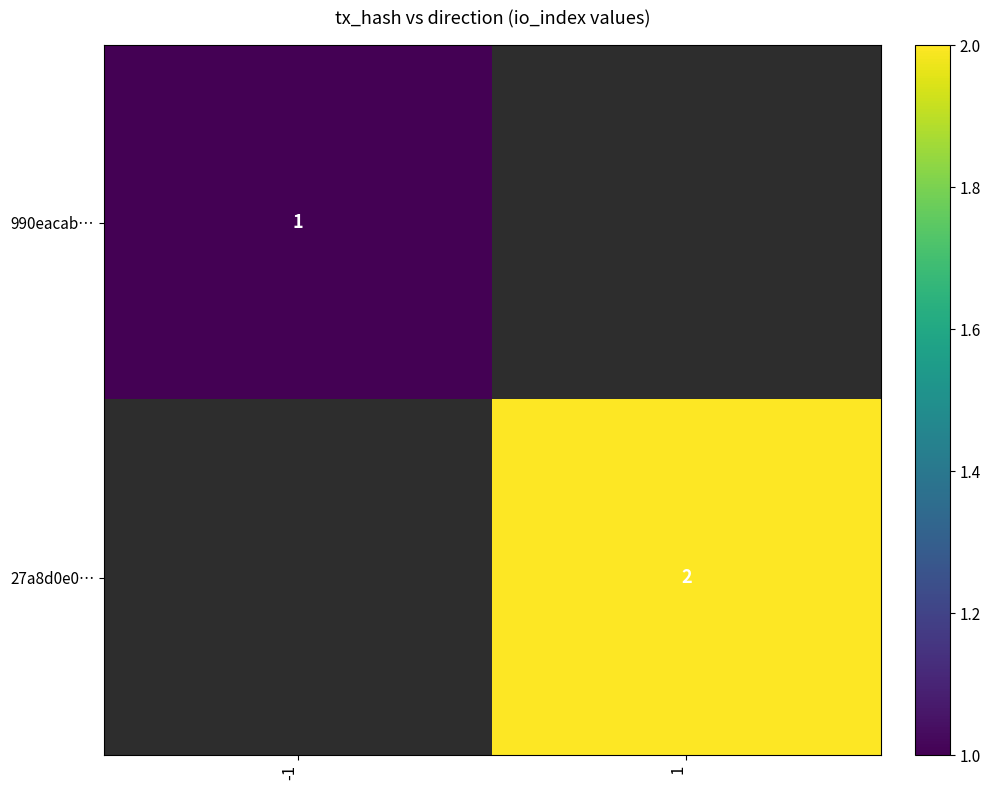

The 27a8d0e0… series shows 1 at 1. True or false?

False